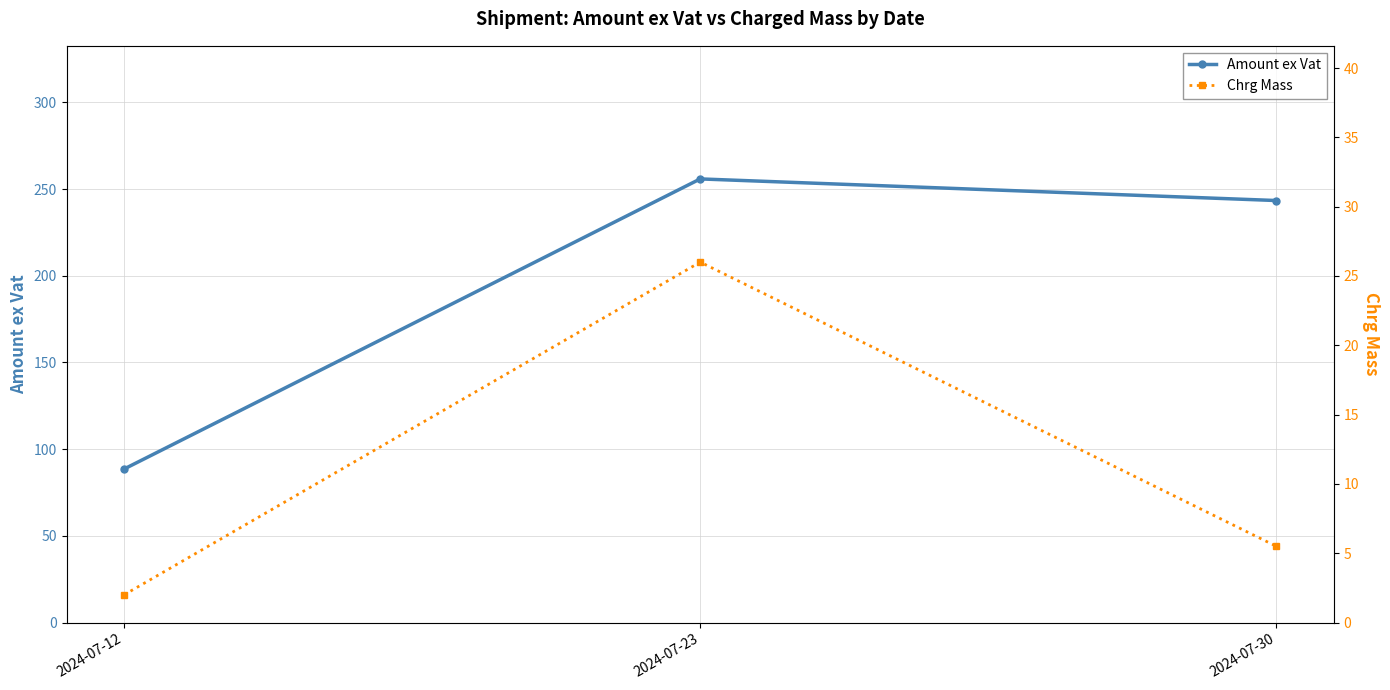

How many distinct data groups are displayed?

2